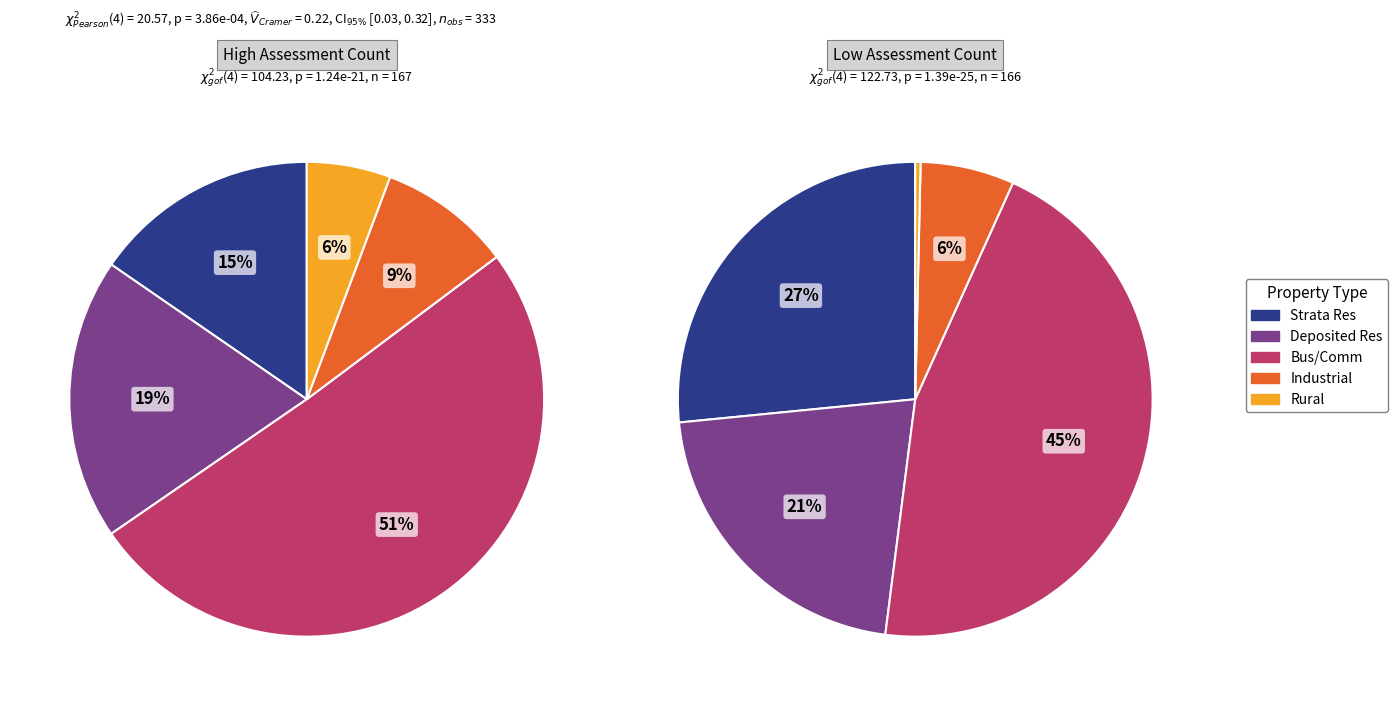

How many segments does this pie chart have?

10